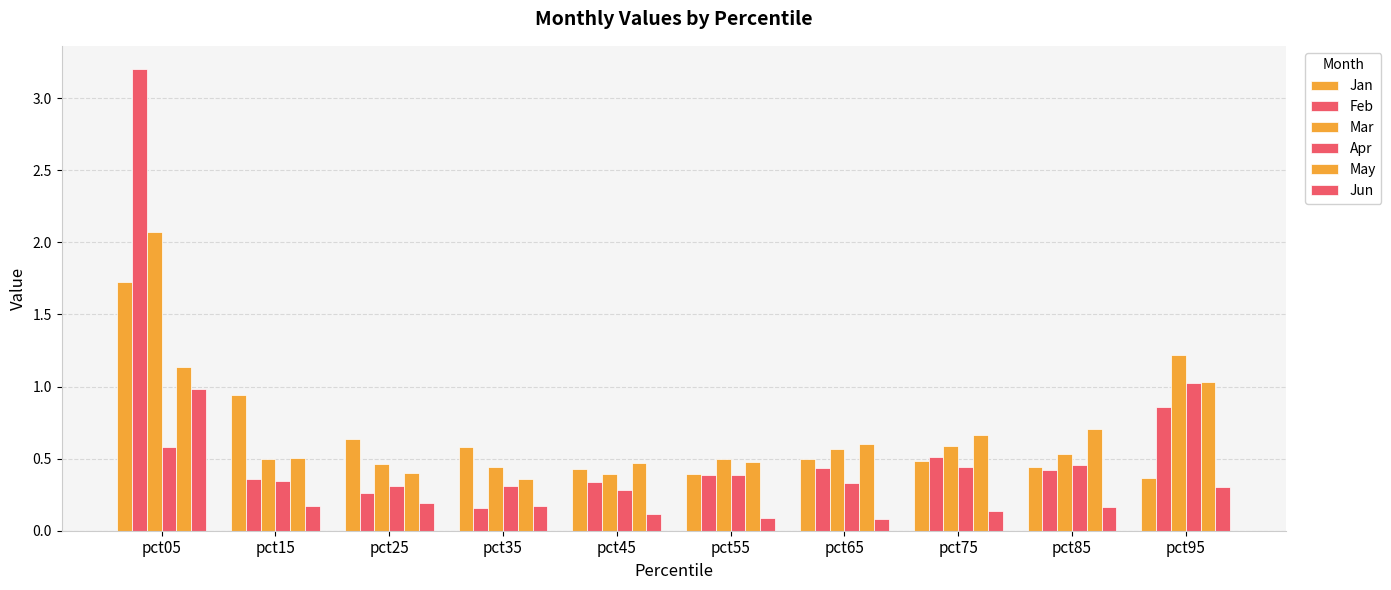

At which label does Apr reach its minimum?

pct45